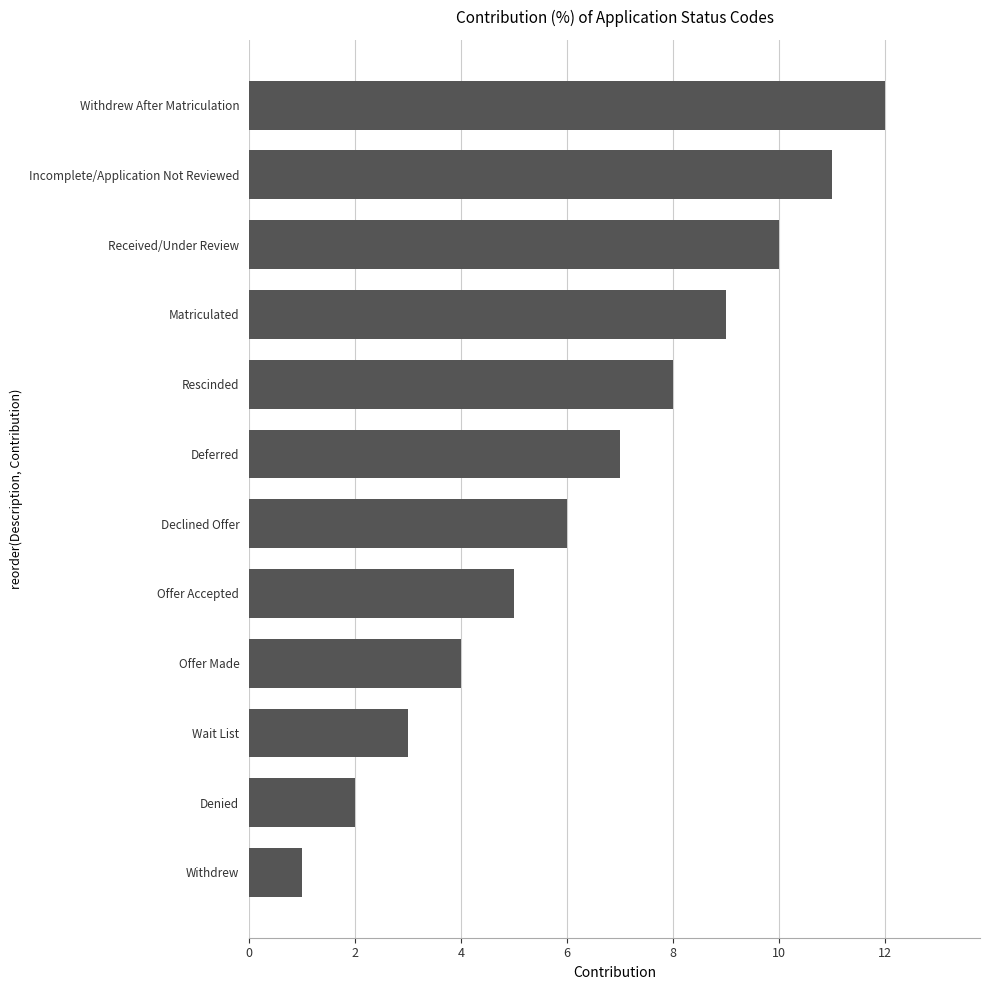

Rank the categories by value from lowest to highest.

Withdrew, Denied, Wait List, Offer Made, Offer Accepted, Declined Offer, Deferred, Rescinded, Matriculated, Received/Under Review, Incomplete/Application Not Reviewed, Withdrew After Matriculation